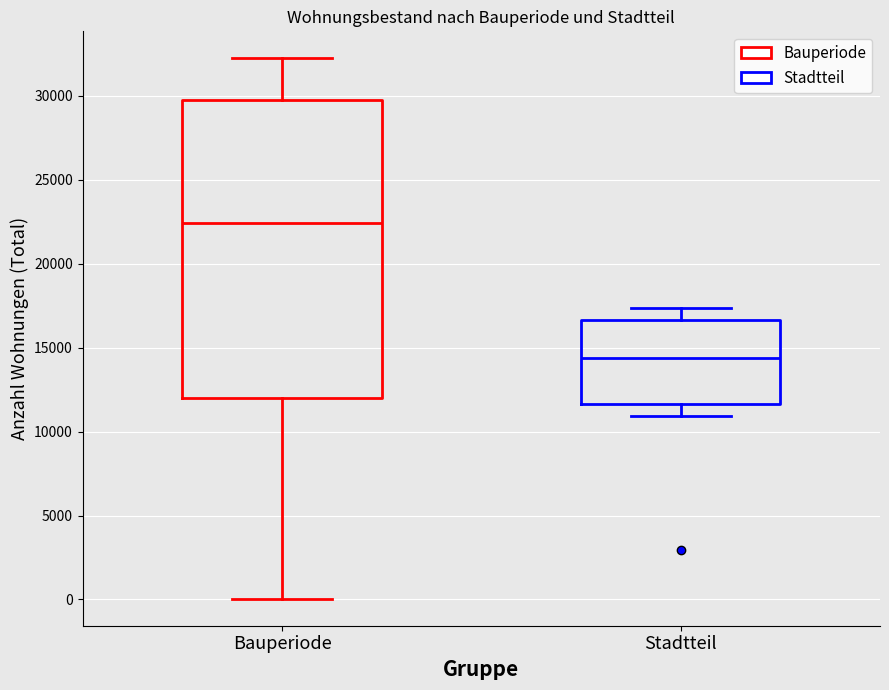

Reading left to right, read every box against the y-axis: the position of its median line, the range the box covers, and the ends of its whiskers. The values are not printed on the chart, so give them approximately, as read against the axis.

Bauperiode: median 22500, box 12000 to 30000, whiskers 0 to 32000
Stadtteil: median 14500, box 11500 to 16500, whiskers 11000 to 17500